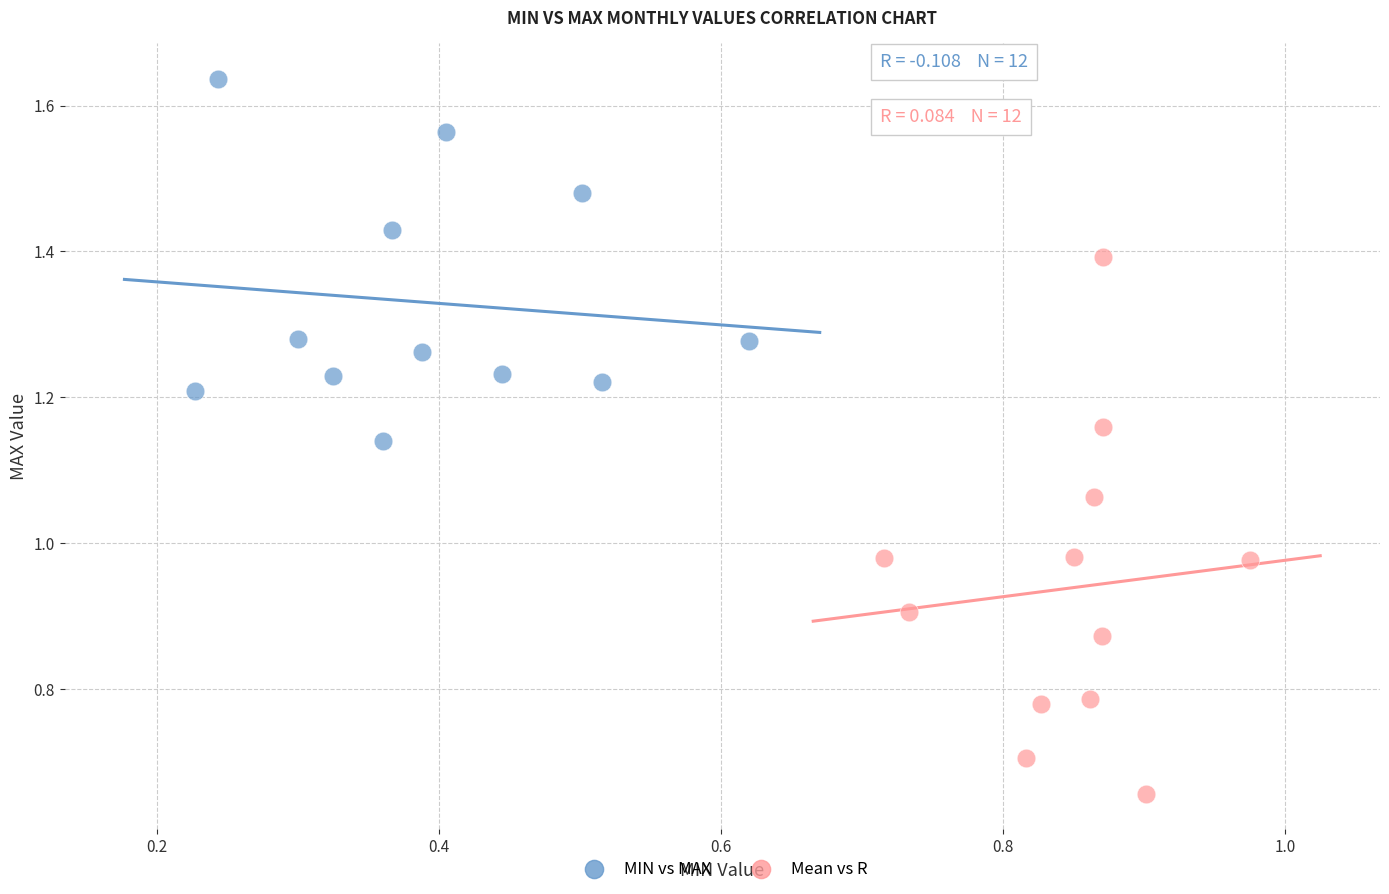

Which series has the largest Y range (max minus min)?

Mean vs R